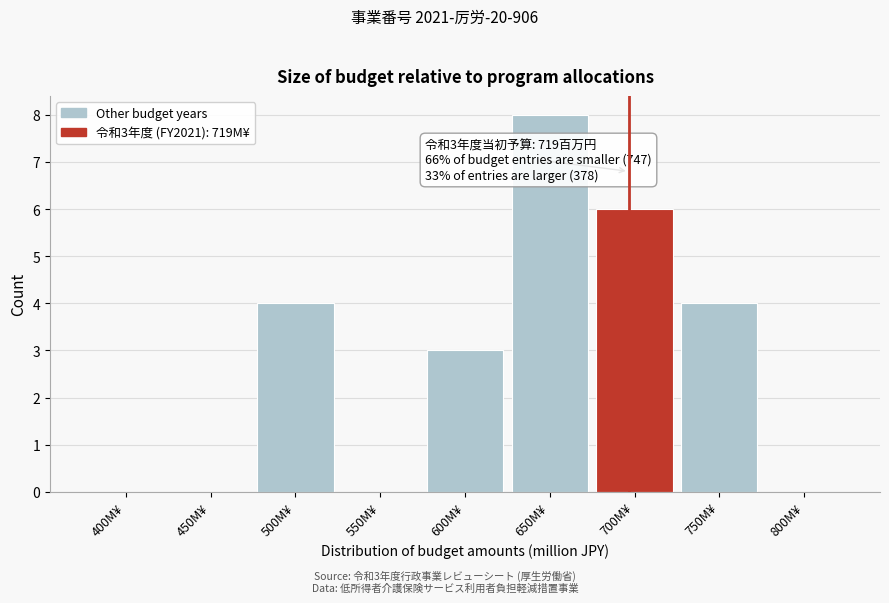

Reading right to left, extract all data points from this chart.

800M¥=0	750M¥=4	700M¥=6	650M¥=8	600M¥=3	550M¥=0	500M¥=4	450M¥=0	400M¥=0